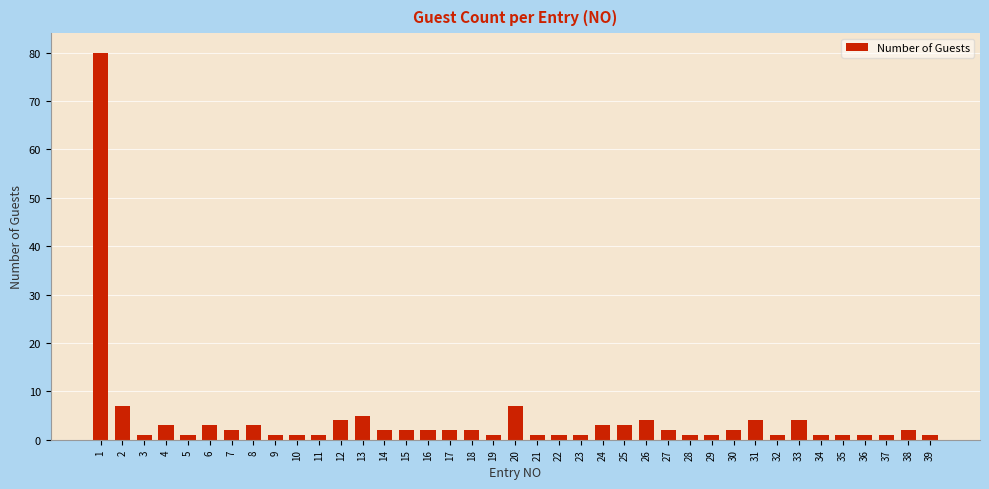

Which has a higher value, 16 or 12?

12